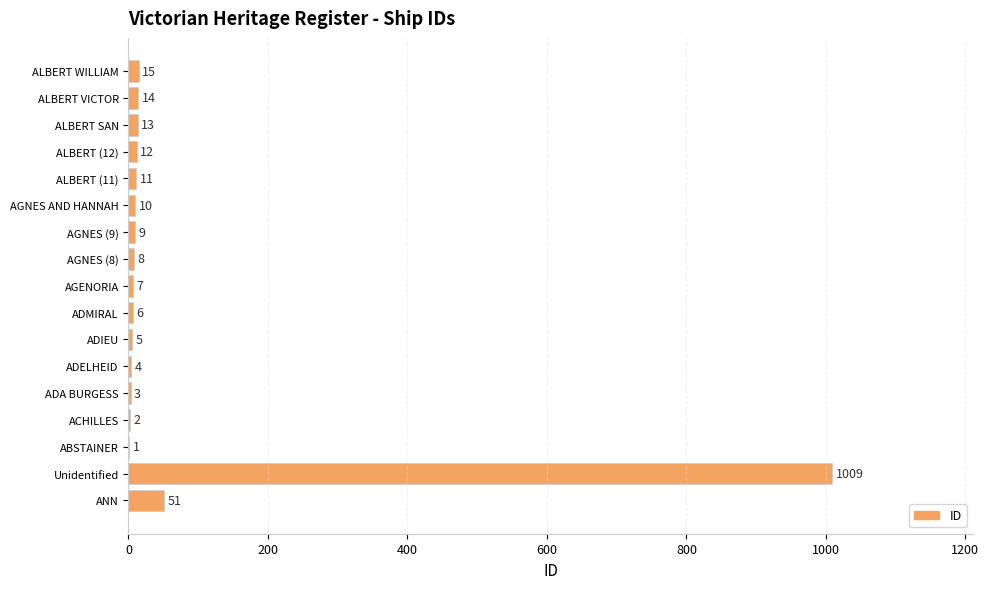

Which label corresponds to the largest value in the chart?

Unidentified